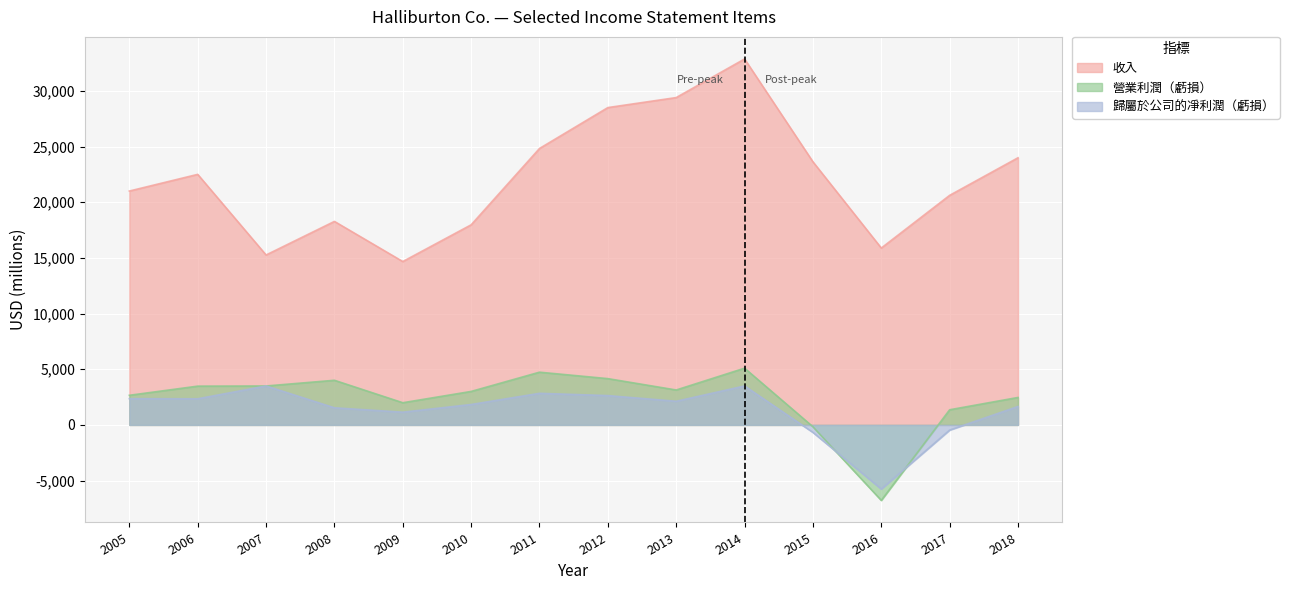

How many positive values does the 營業利潤（虧損） series have?

12